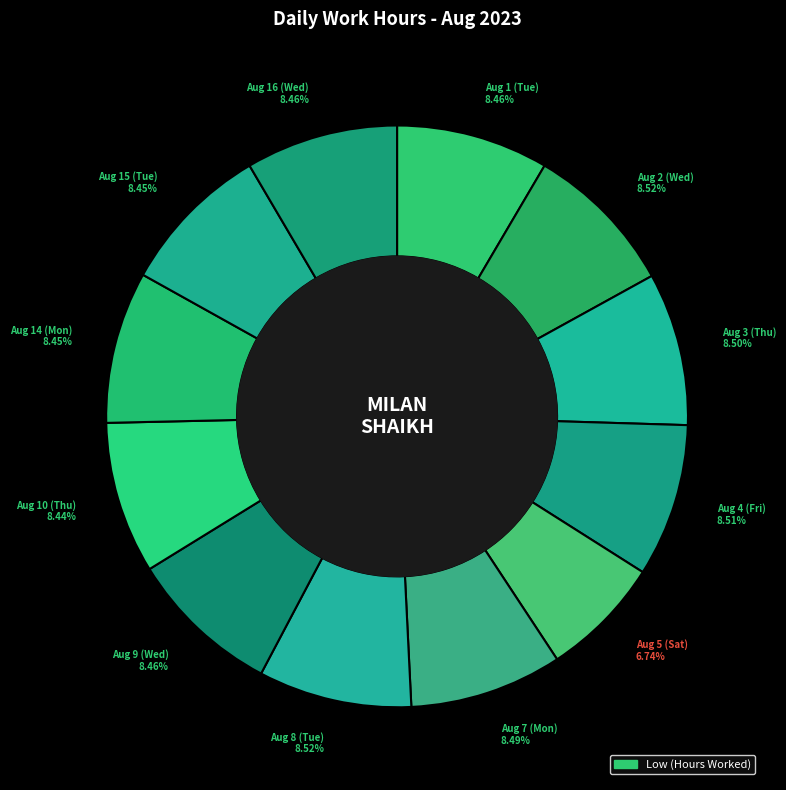

To the nearest percent, what is the difference between the largest and smallest slice percentages?

2%